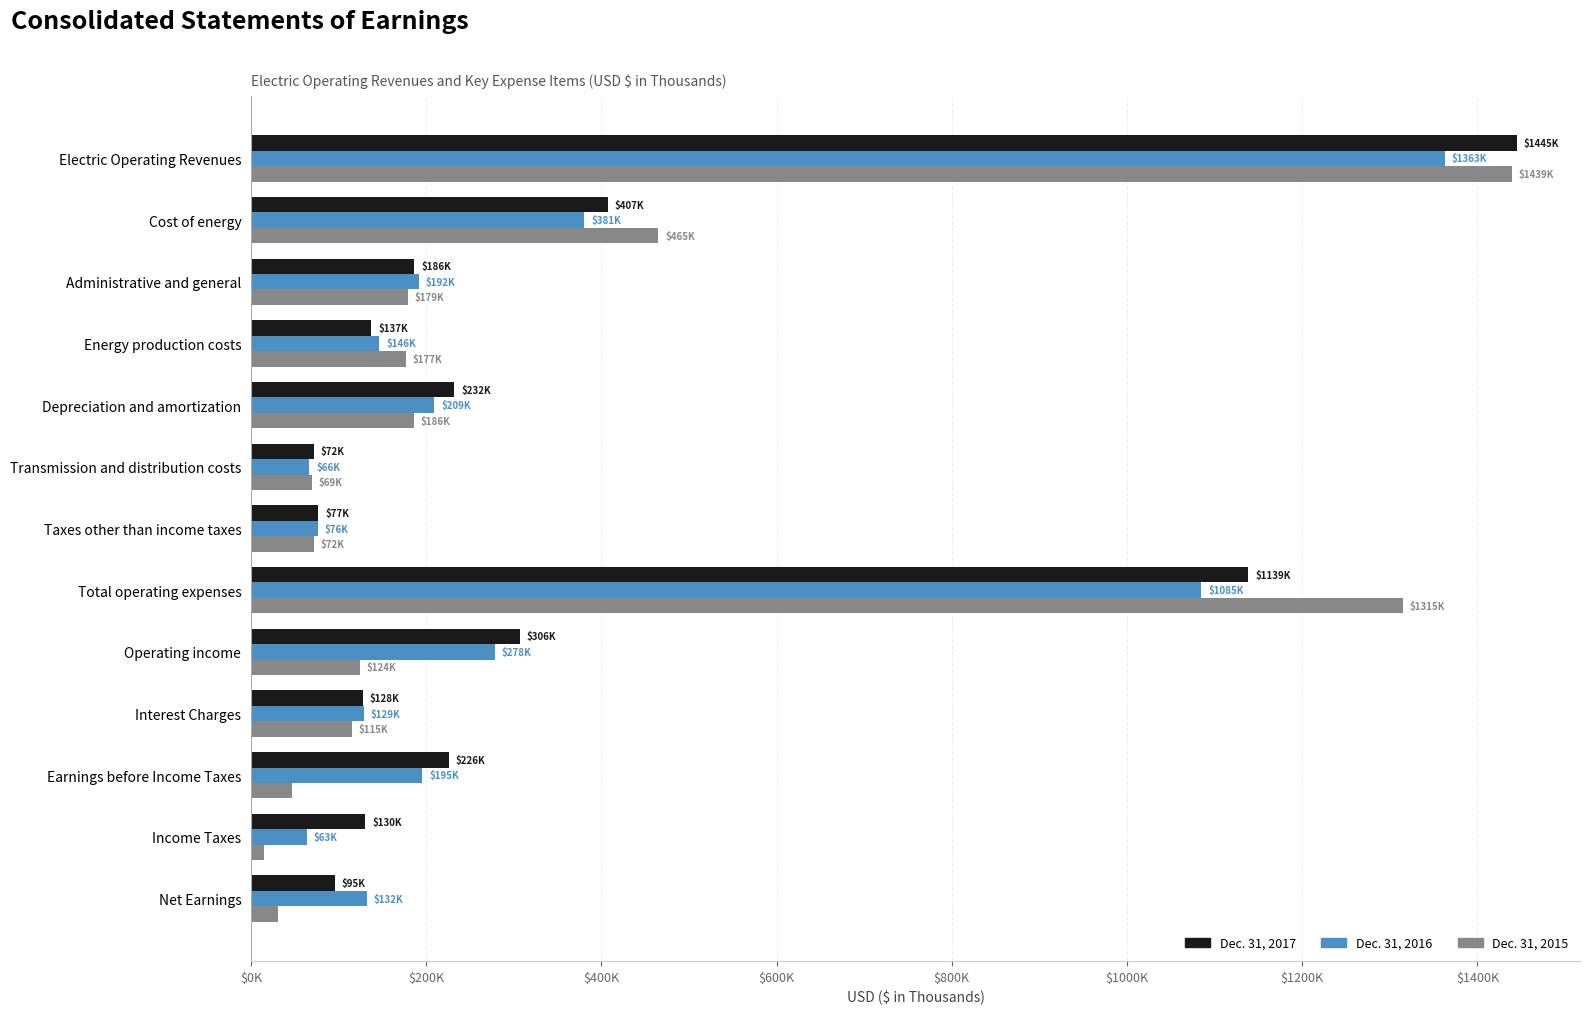

What is the difference between the maximum and minimum values in the Dec. 31, 2017 series?

1373427